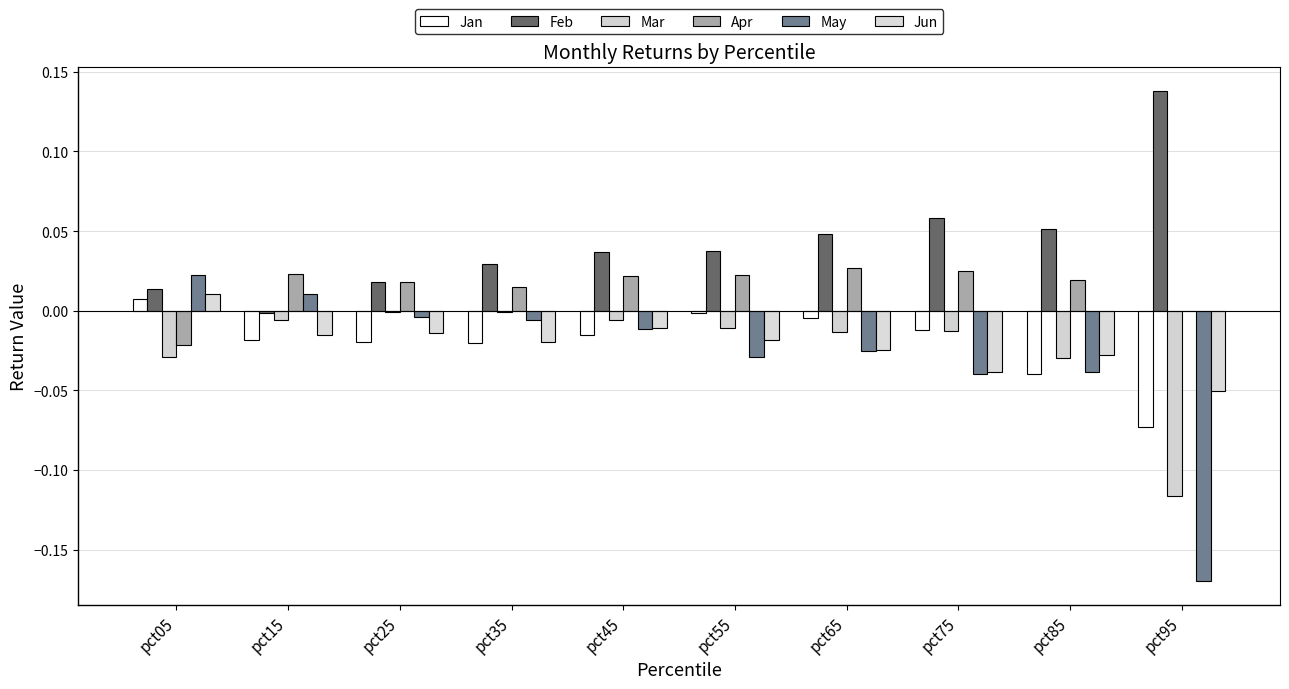

True or false: May has a value of -0.0 at pct85.

True